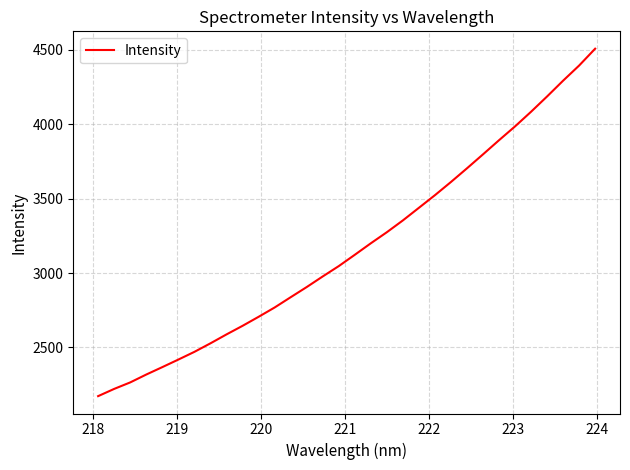

What is the smallest value displayed?

2172.4